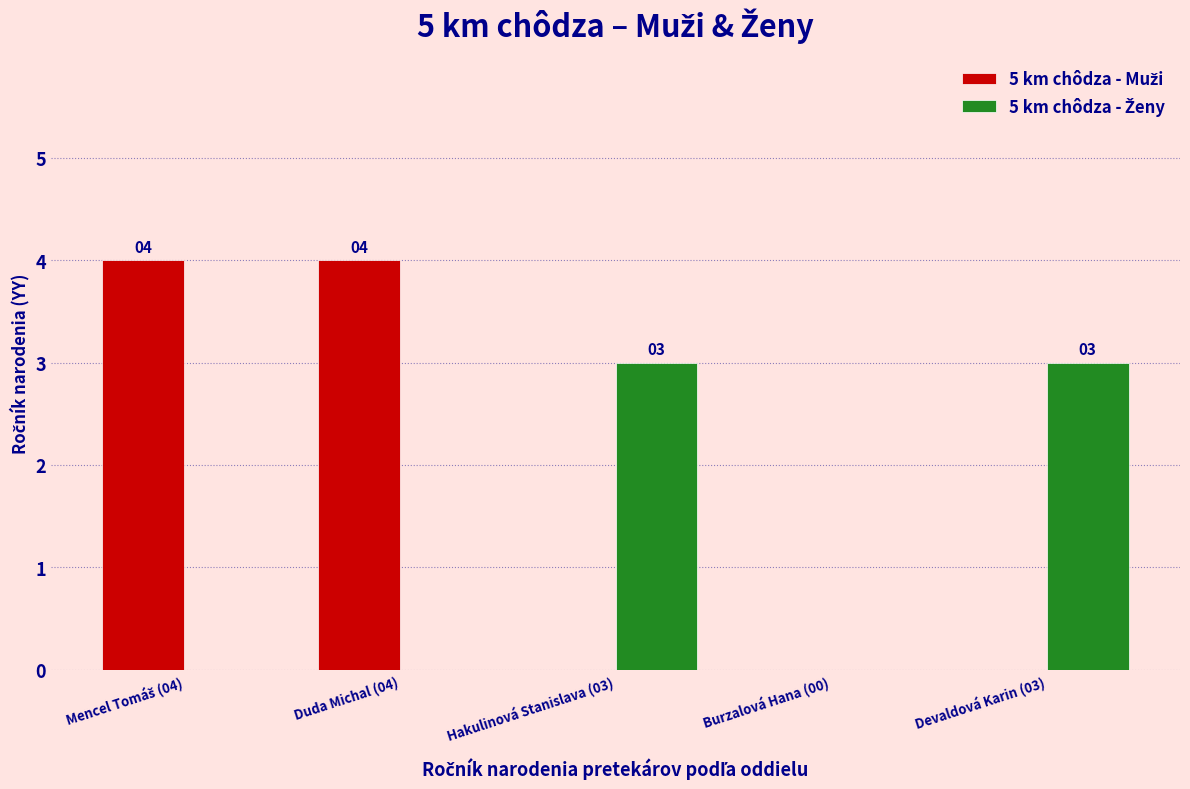

What is the spread (max minus min) of values at Duda Michal (04)?

4